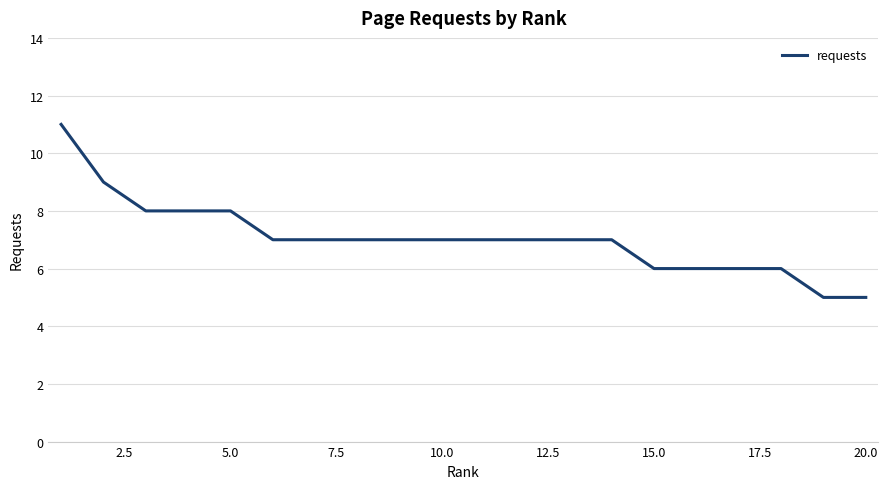

What is the minimum value shown in the chart?

5